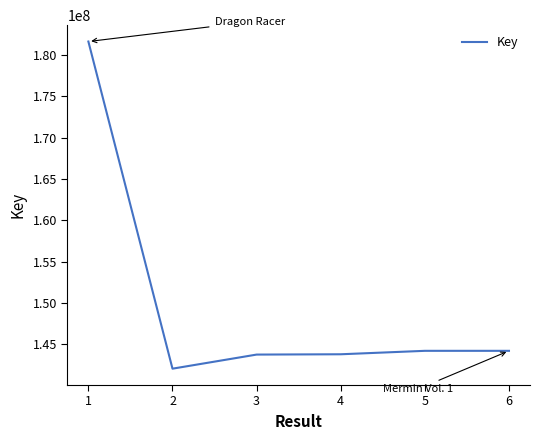

At which label does the data first exceed 144207979?

1